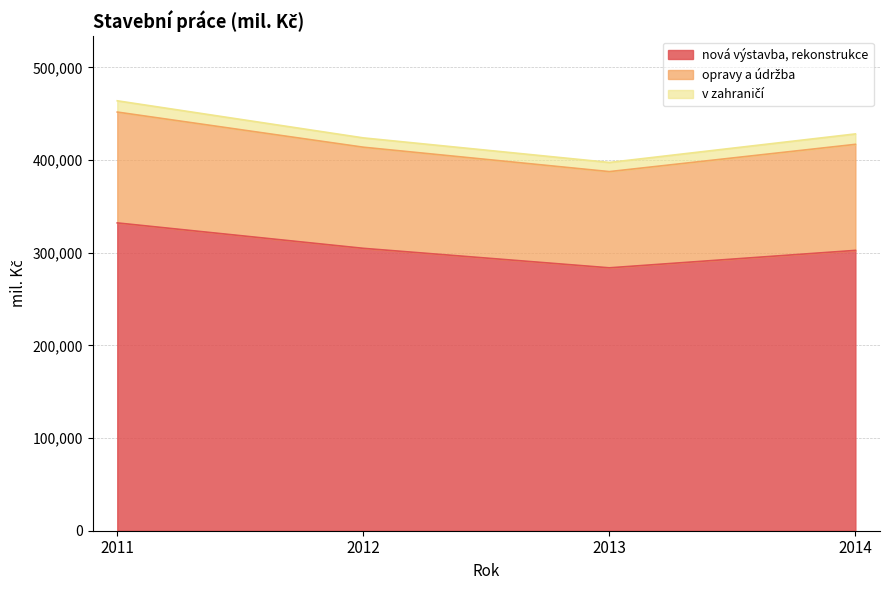

What is the average value of the nová výstavba, rekonstrukce series?

305832